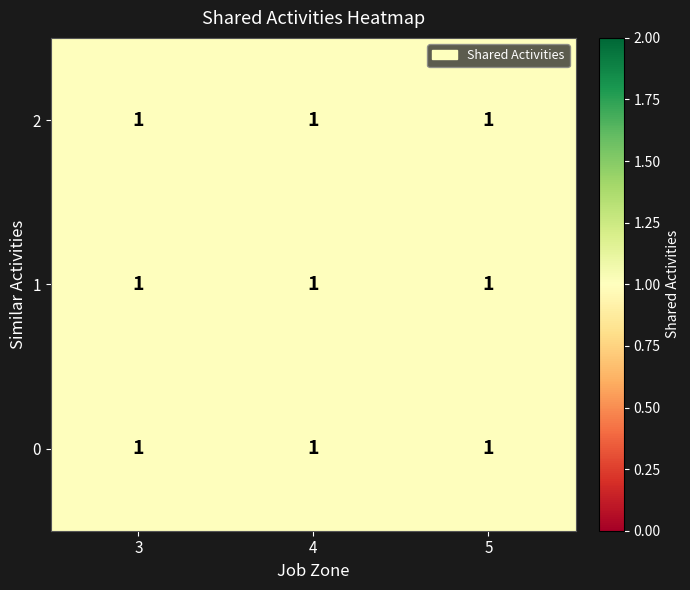

At 4, list the series in order from smallest to largest.

2, 0, 1